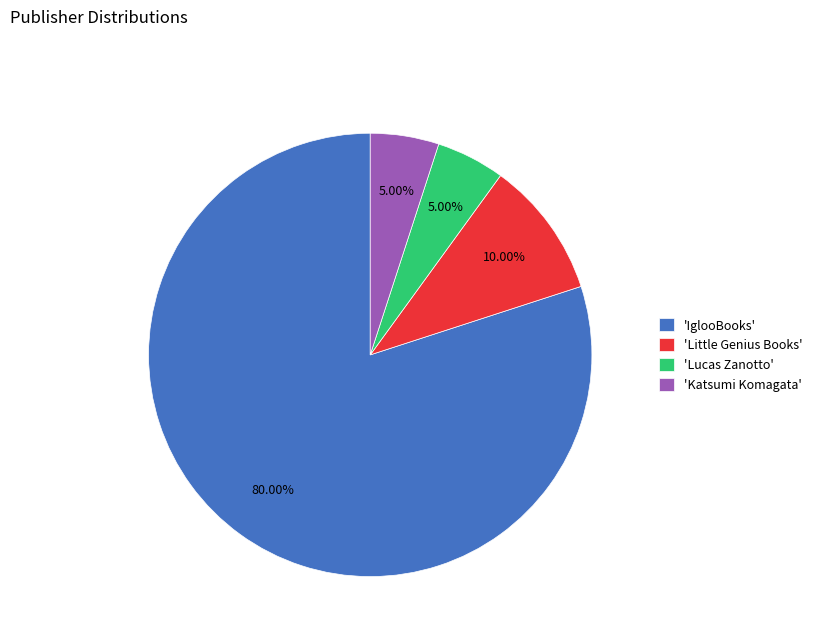

Which category has the biggest portion of the pie?

'IglooBooks'